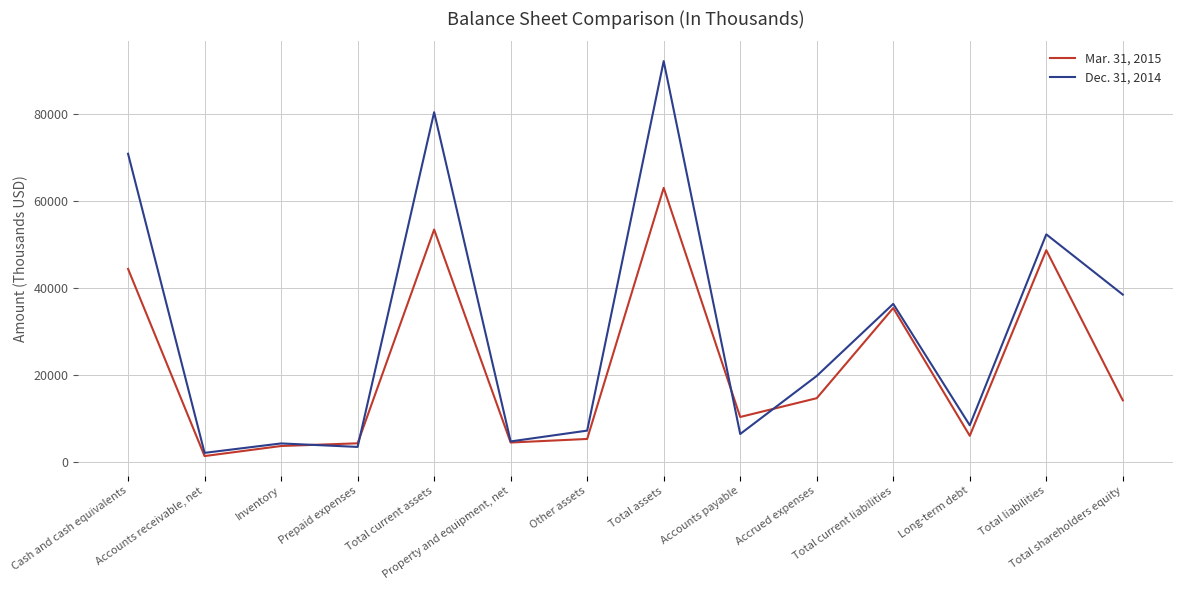

In Dec. 31, 2014, how many points are lower than both neighbors (excluding endpoints)?

5